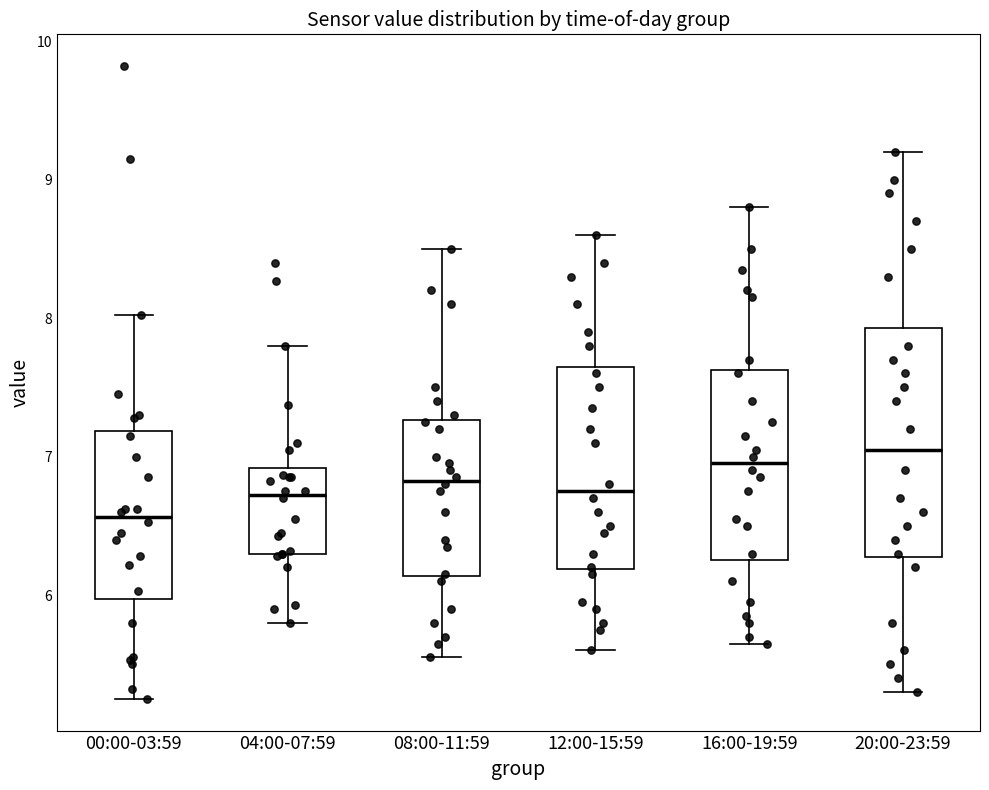

Which box is the tallest, from its lower edge to its upper edge?

20:00-23:59